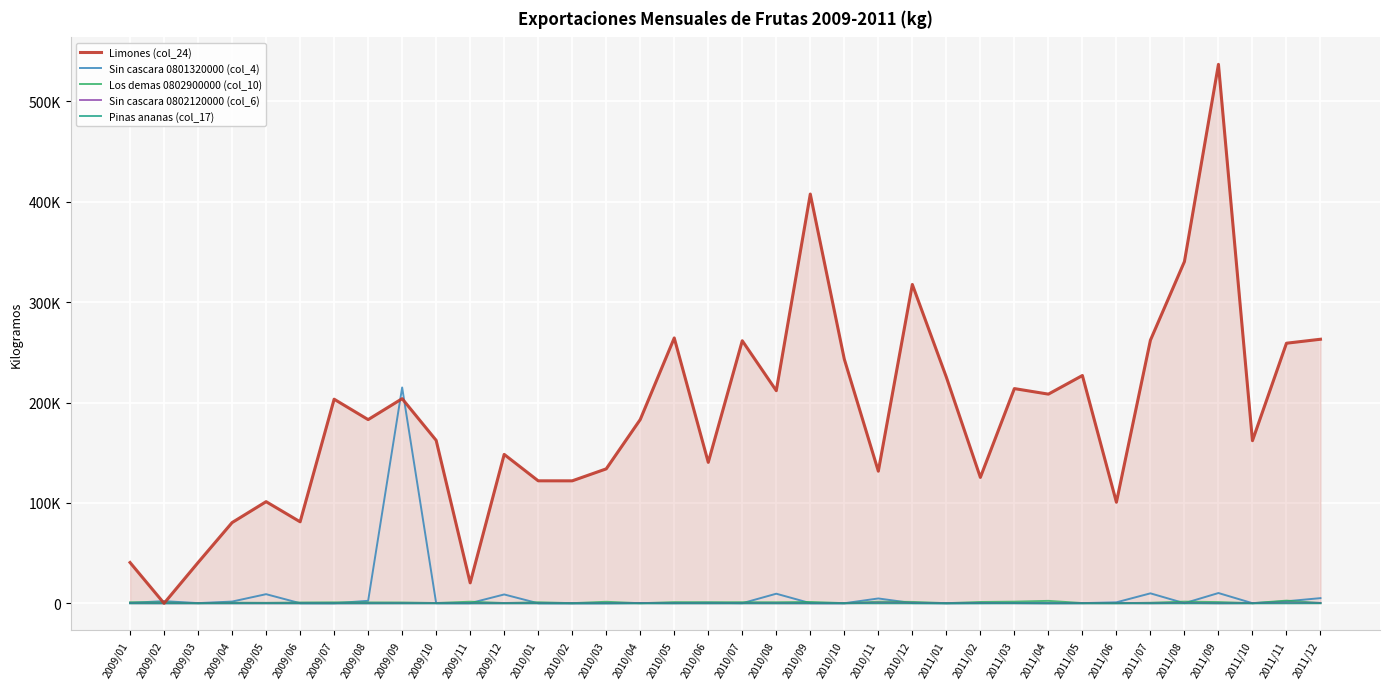

Reading left to right, extract all data points from this chart.

Limones (col_24): 2009/01=40625.7	2009/02=0.0	2009/03=40626.0	2009/04=80412.2	2009/05=101252.0	2009/06=81179.9	2009/07=203315.8	2009/08=182986.3	2009/09=203845.4	2009/10=162322.7	2009/11=20356.1	2009/12=148322.7	2010/01=122009.1	2010/02=121990.9	2010/03=133918.2	2010/04=183055.5	2010/05=264313.5	2010/06=140395.3	2010/07=261536.9	2010/08=211805.1	2010/09=407657.0	2010/10=243184.5	2010/11=131588.9	2010/12=317589.5	2011/01=225288.9	2011/02=125420.8	2011/03=213871.7	2011/04=208361.6	2011/05=226909.7	2011/06=100666.1	2011/07=262113.0	2011/08=340407.6	2011/09=536838.8	2011/10=161980.2	2011/11=259069.6	2011/12=263030.0
Sin cascara 0801320000 (col_4): 2009/01=425.7	2009/02=2162.3	2009/03=177.5	2009/04=1730.6	2009/05=9094.8	2009/06=95.6	2009/07=78.3	2009/08=2475.1	2009/09=215007.0	2009/10=129.6	2009/11=148.6	2009/12=8817.6	2010/01=18.1	2010/02=0.0	2010/03=34.4	2010/04=169.4	2010/05=190.2	2010/06=594.9	2010/07=95.6	2010/08=9554.7	2010/09=161.2	2010/10=60.7	2010/11=4822.0	2010/12=211.9	2011/01=0.0	2011/02=150.1	2011/03=190.2	2011/04=154.3	2011/05=183.1	2011/06=967.7	2011/07=9926.2	2011/08=94.3	2011/09=10235.7	2011/10=115.1	2011/11=2024.1	2011/12=5141.3
Los demas 0802900000 (col_10): 2009/01=1015.9	2009/02=818.4	2009/03=156.5	2009/04=616.8	2009/05=455.1	2009/06=791.5	2009/07=928.7	2009/08=859.1	2009/09=800.0	2009/10=292.1	2009/11=1593.2	2009/12=254.9	2010/01=1018.3	2010/02=131.5	2010/03=1516.9	2010/04=77.1	2010/05=1145.1	2010/06=1041.3	2010/07=1077.8	2010/08=1027.3	2010/09=1346.7	2010/10=130.7	2010/11=1601.0	2010/12=1389.3	2011/01=122.5	2011/02=1305.0	2011/03=1637.4	2011/04=2429.0	2011/05=227.2	2011/06=54.4	2011/07=538.4	2011/08=1662.0	2011/09=1214.3	2011/10=132.4	2011/11=2653.5	2011/12=265.3
Sin cascara 0802120000 (col_6): 2009/01=146.1	2009/02=44.5	2009/03=90.7	2009/04=78.5	2009/05=50.0	2009/06=96.2	2009/07=31.8	2009/08=54.4	2009/09=111.1	2009/10=128.8	2009/11=77.1	2009/12=122.5	2010/01=167.8	2010/02=77.1	2010/03=106.6	2010/04=299.4	2010/05=122.5	2010/06=90.7	2010/07=154.2	2010/08=120.2	2010/09=29.5	2010/10=55.4	2010/11=594.2	2010/12=471.7	2011/01=131.5	2011/02=344.7	2011/03=165.6	2011/04=45.4	2011/05=147.4	2011/06=199.6	2011/07=90.7	2011/08=442.3	2011/09=79.4	2011/10=208.7	2011/11=585.1	2011/12=417.3
Pinas ananas (col_17): 2009/01=12.7	2009/02=7.3	2009/03=0.0	2009/04=18.1	2009/05=50.0	2009/06=4.5	2009/07=0.0	2009/08=2.3	2009/09=0.0	2009/10=11.3	2009/11=24.3	2009/12=0.0	2010/01=22.7	2010/02=0.0	2010/03=9.1	2010/04=6.8	2010/05=6.8	2010/06=9.1	2010/07=9.1	2010/08=0.0	2010/09=46.9	2010/10=54.5	2010/11=13.6	2010/12=13.6	2011/01=6.8	2011/02=13.6	2011/03=132.3	2011/04=0.0	2011/05=11.3	2011/06=93.7	2011/07=0.0	2011/08=4.5	2011/09=0.0	2011/10=4.5	2011/11=9.1	2011/12=84.1